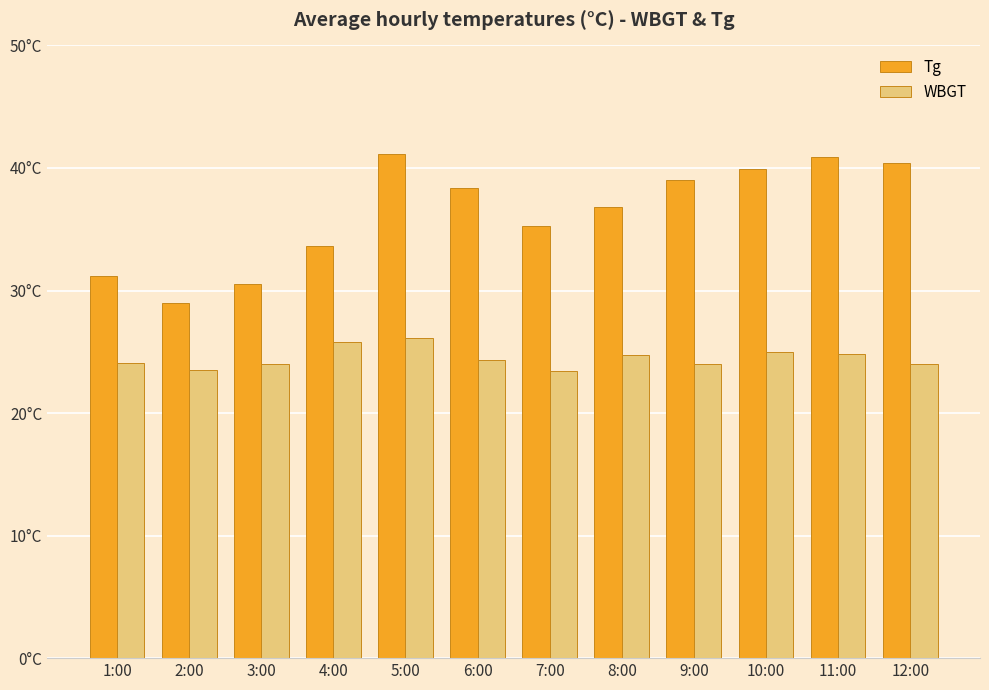

Are the bars horizontal?

No